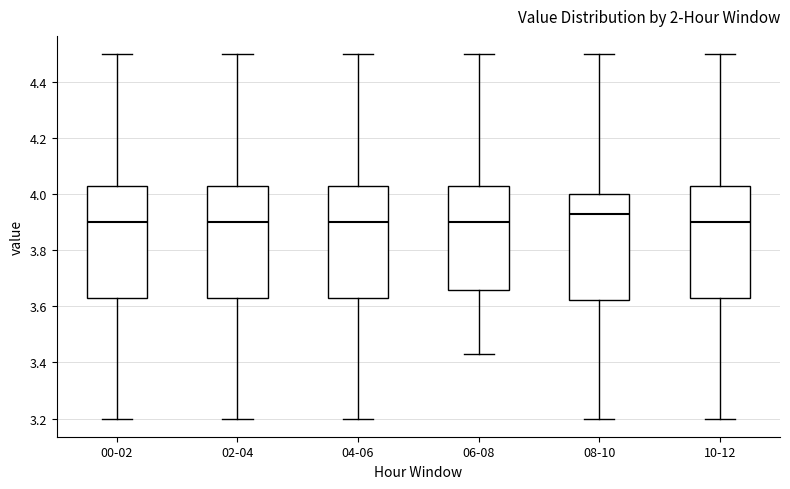

Reading left to right, read every box against the y-axis: the position of its median line, the range the box covers, and the ends of its whiskers. The values are not printed on the chart, so give them approximately, as read against the axis.

00-02: median 3.90, box 3.64 to 4.04, whiskers 3.20 to 4.50
02-04: median 3.90, box 3.64 to 4.04, whiskers 3.20 to 4.50
04-06: median 3.90, box 3.64 to 4.04, whiskers 3.20 to 4.50
06-08: median 3.90, box 3.66 to 4.04, whiskers 3.44 to 4.50
08-10: median 3.94, box 3.62 to 4.00, whiskers 3.20 to 4.50
10-12: median 3.90, box 3.64 to 4.04, whiskers 3.20 to 4.50